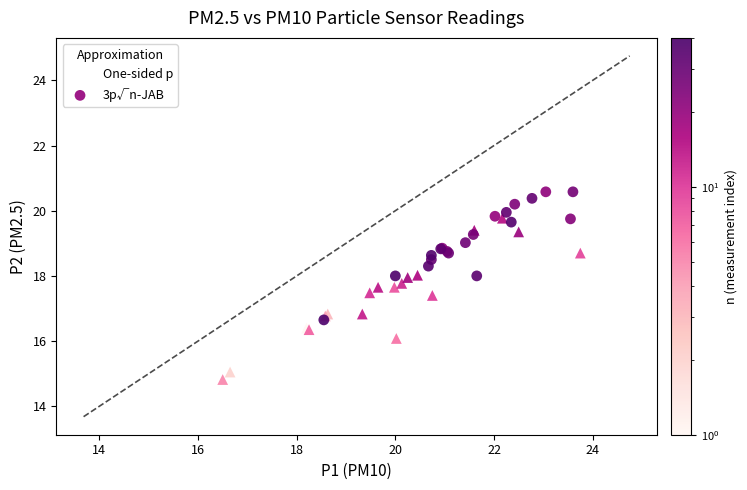

Which series contains the lowest Y value?

One-sided p